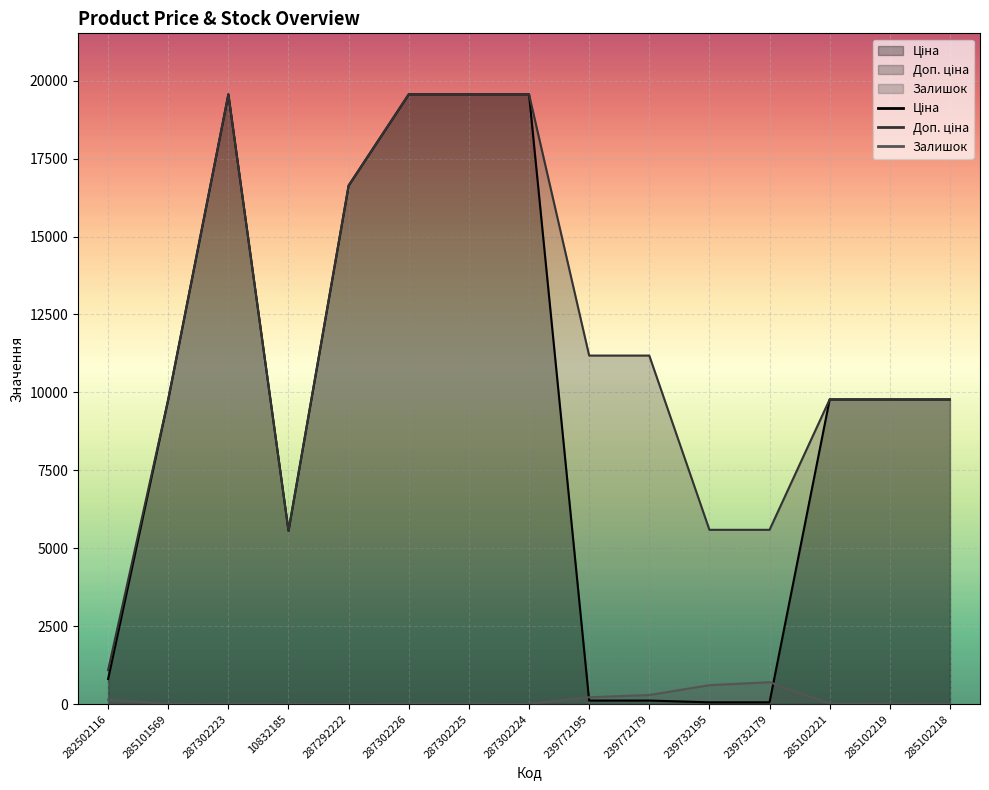

Is it true that Доп. ціна equals 308.9 at 282502116?

False